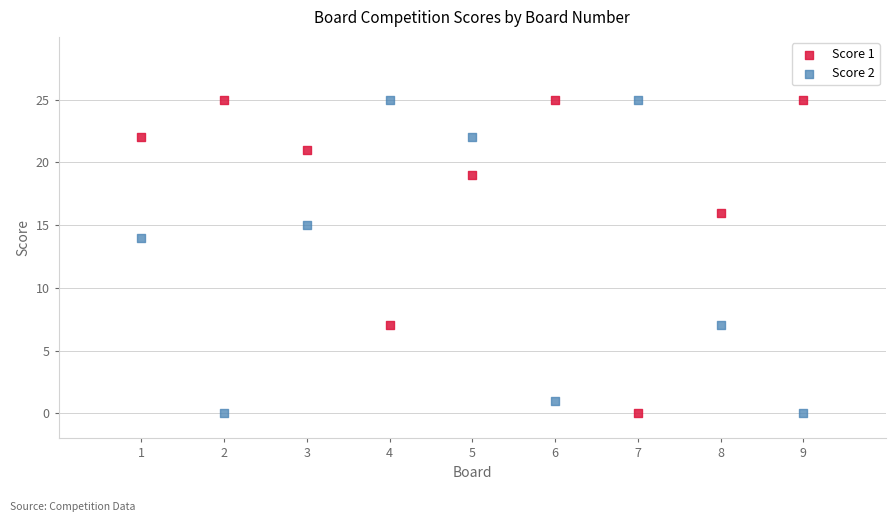

What is the X range (max minus min) for the scatter plot?

8